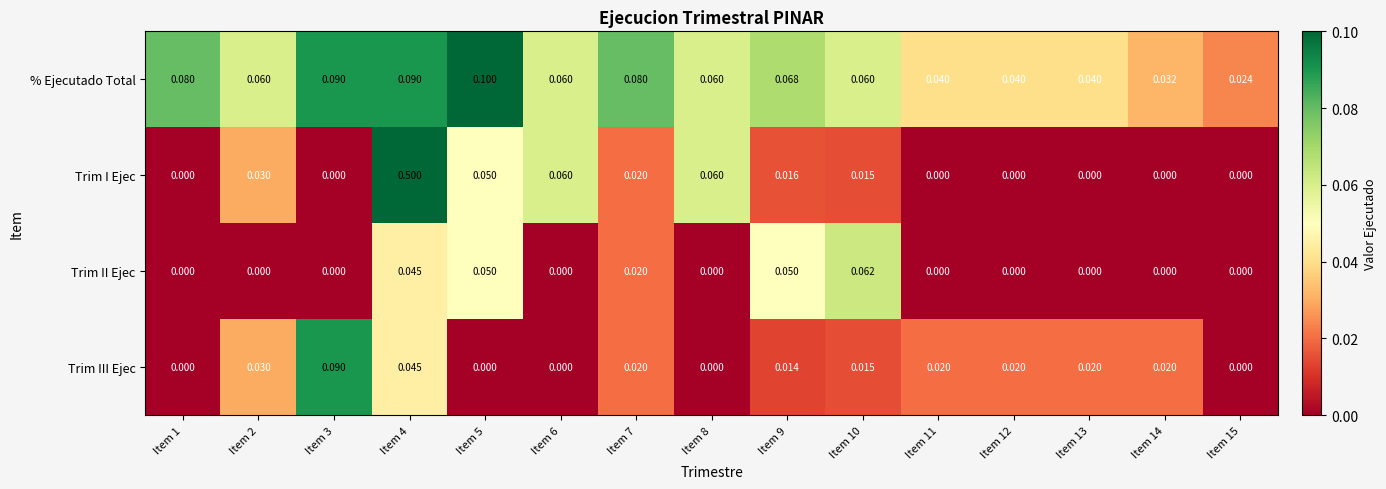

What is the difference between the highest and lowest values at Item 4?

0.5